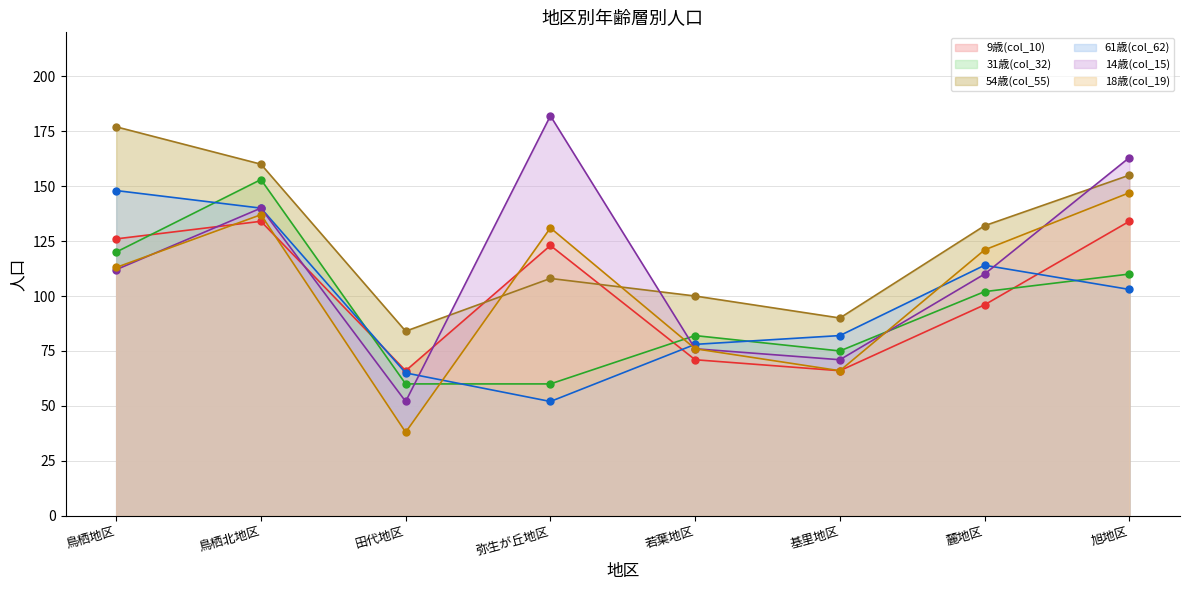

What is the label of the 8th point from the right?

鳥栖地区